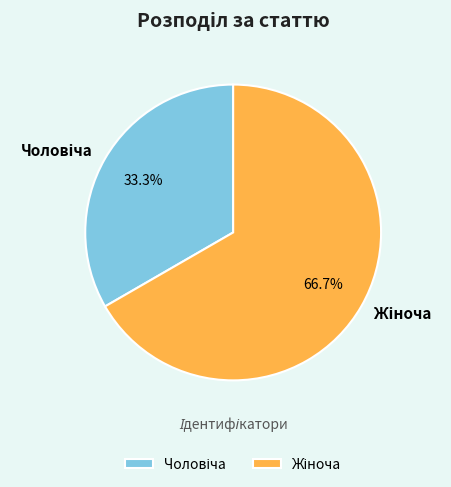

Does any single category account for the majority?

Yes